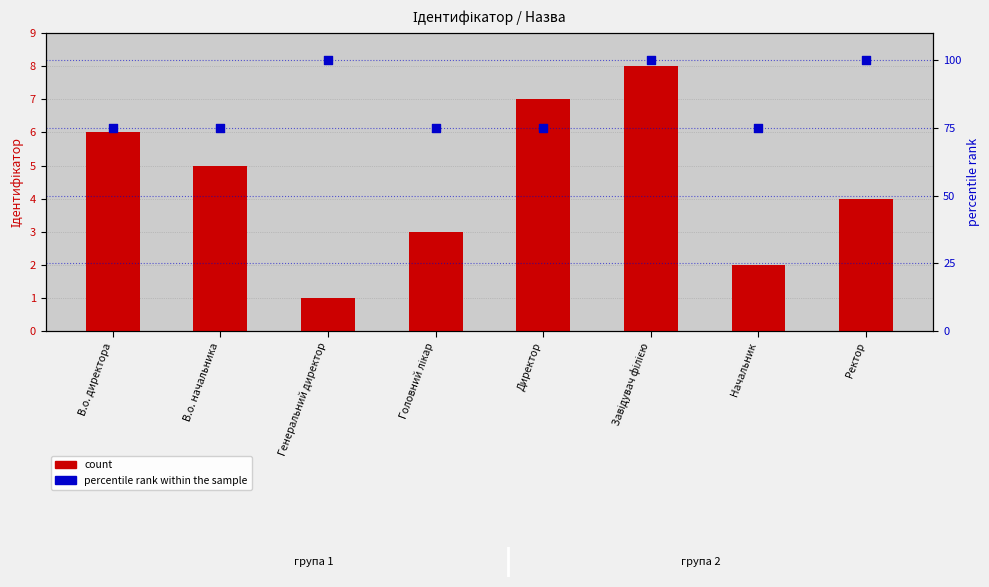

Which series contains the highest Y value?

percentile rank within the sample